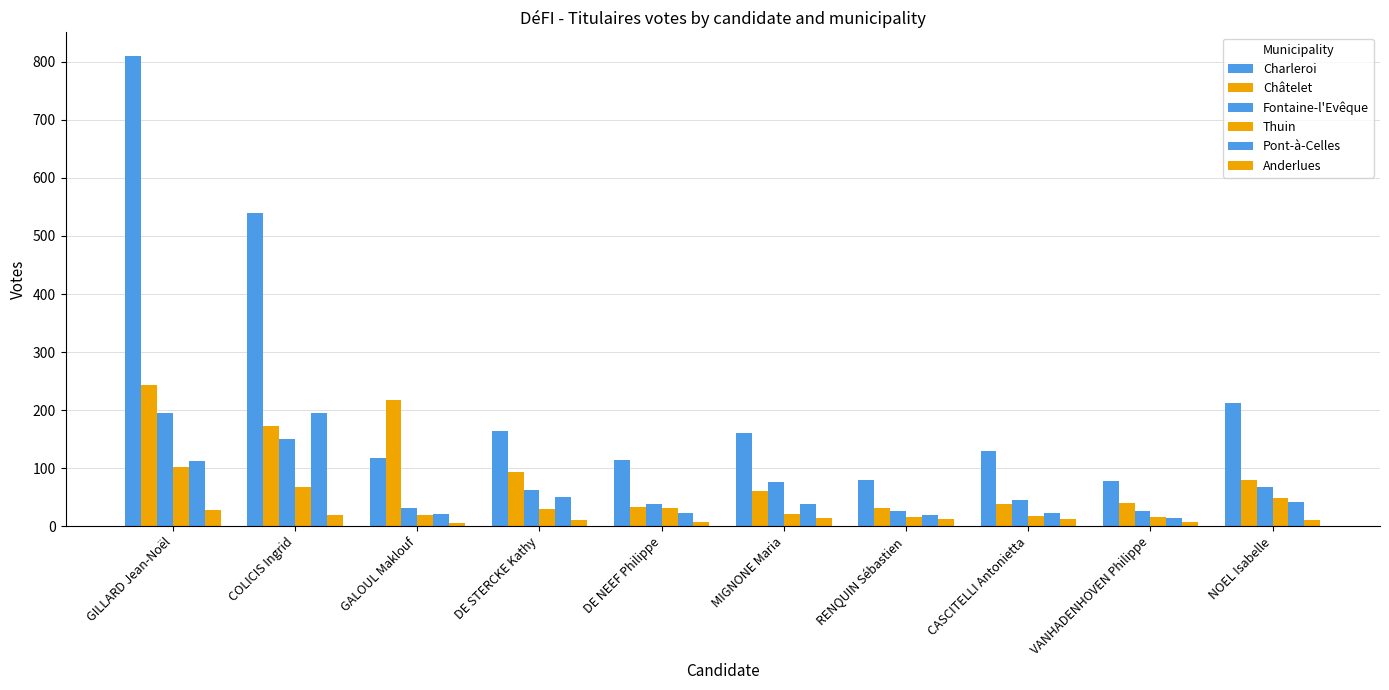

What is the label of the 1st bar from the right?

NOEL Isabelle